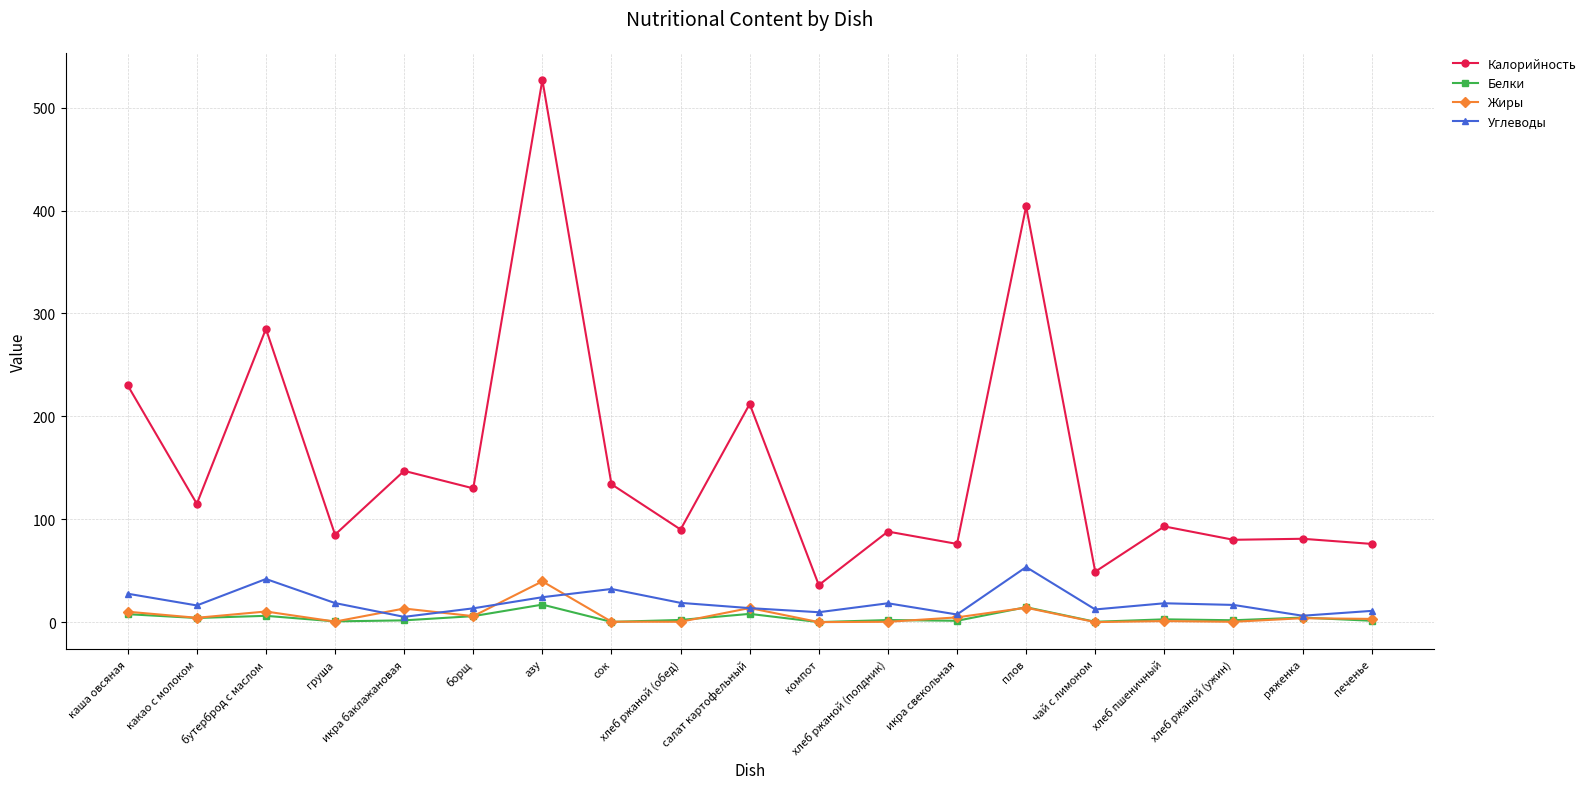

What is the maximum value for Калорийность?

527.0